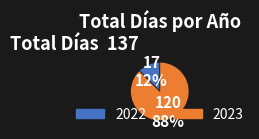

True or false: 2023 accounts for 88% of the total.

True